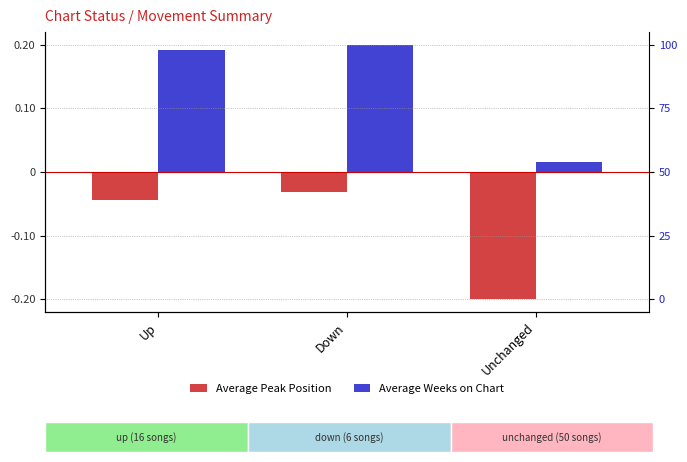

True or false: Average Peak Position has a value of -0.0 at Down.

True